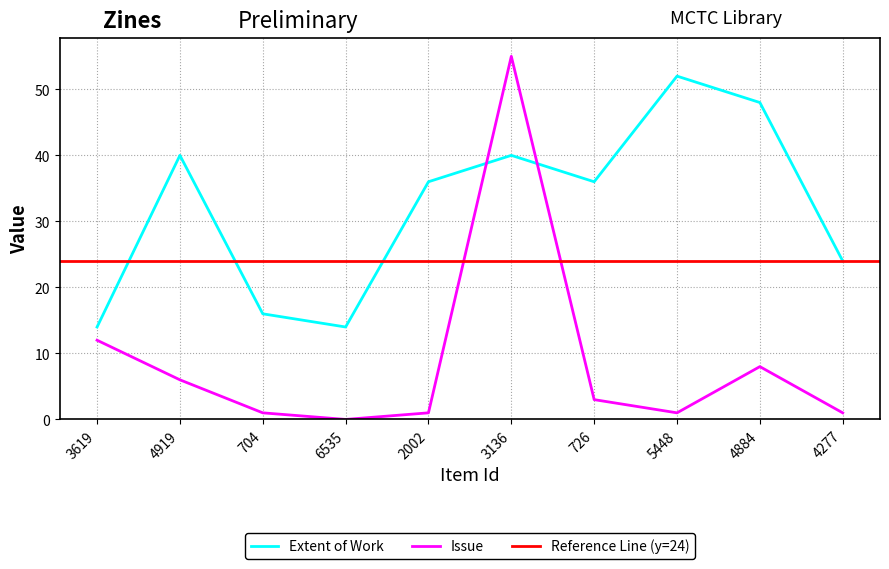

List the series in order of their overall mean, highest first.

Extent of Work, Issue